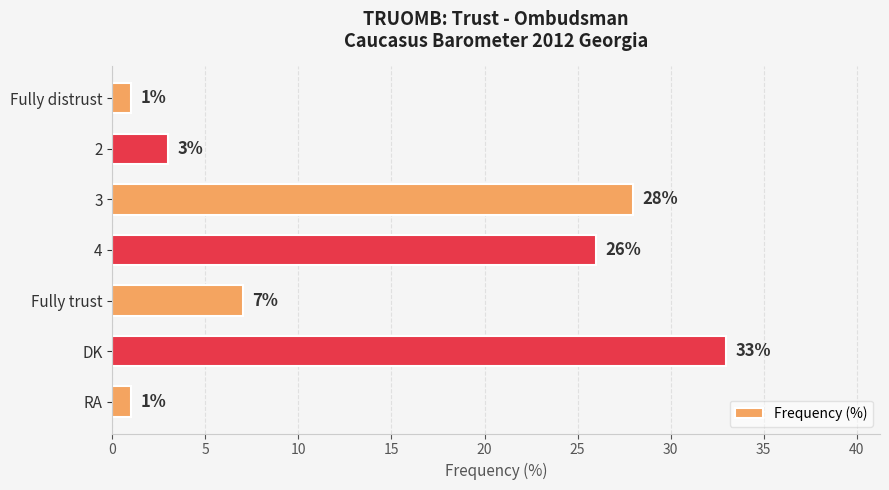

The chart shows a value of 39 at 3. True or false?

False